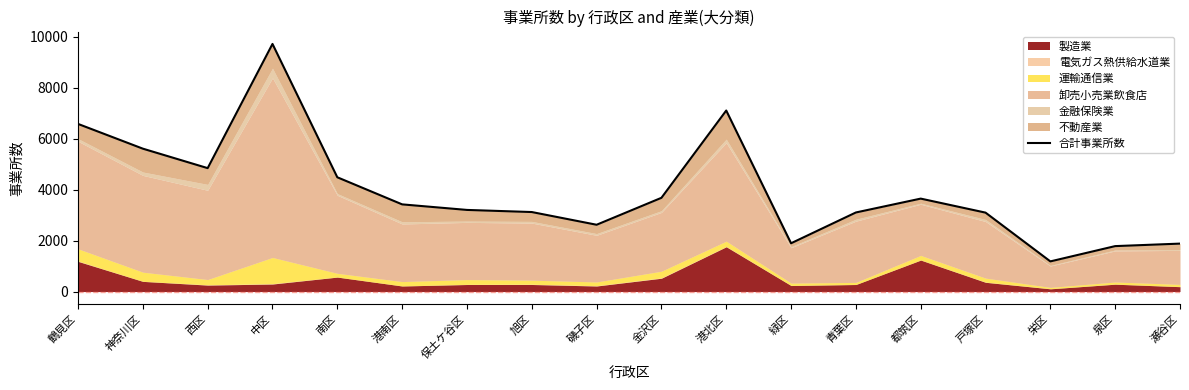

The value at 保土ケ谷区 is 3204. True or false?

True